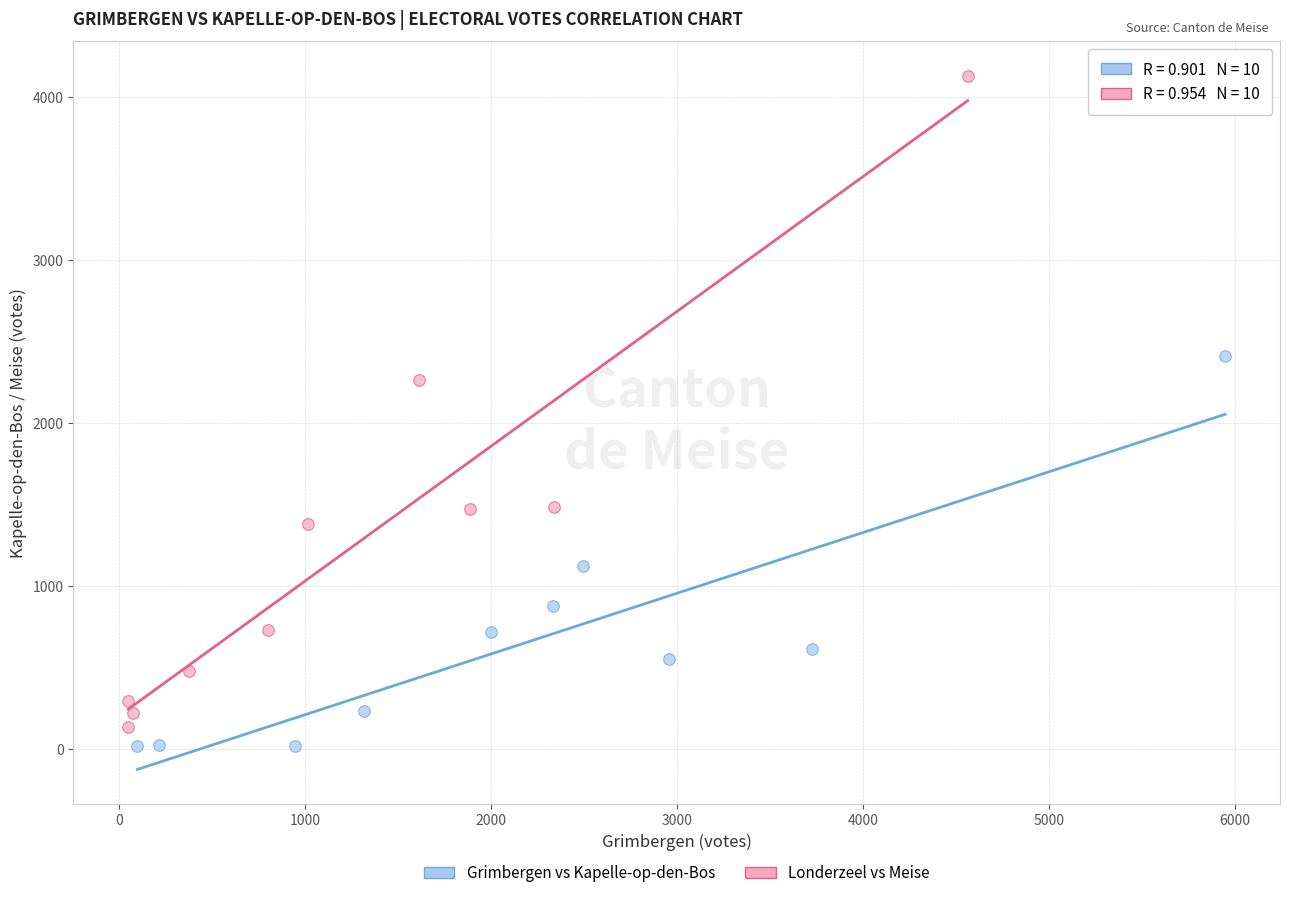

Which series has the largest Y range (max minus min)?

Londerzeel vs Meise